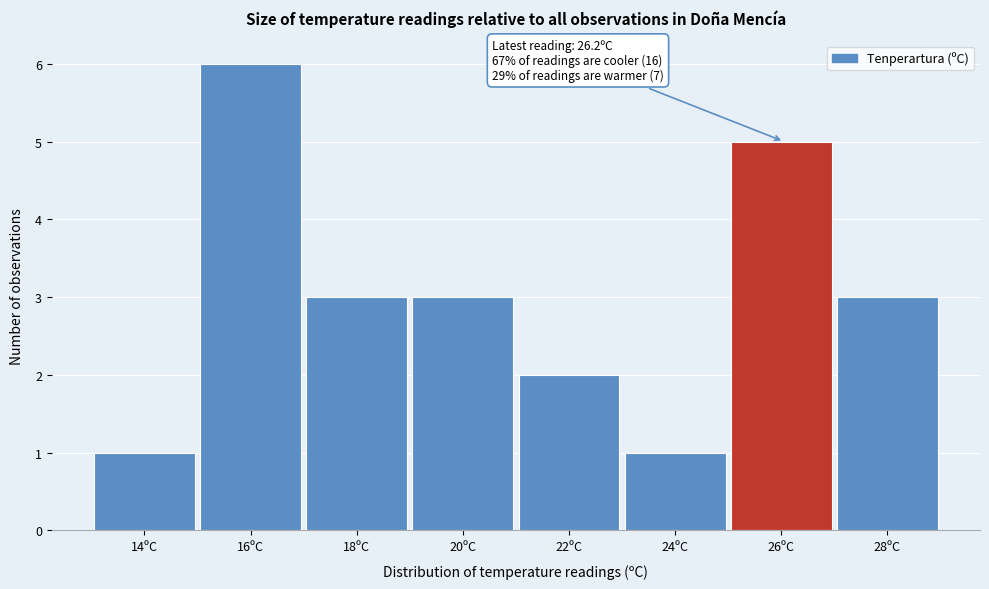

Reading left to right, list all the values displayed in this chart.

14ºC=1	16ºC=6	18ºC=3	20ºC=3	22ºC=2	24ºC=1	26ºC=5	28ºC=3